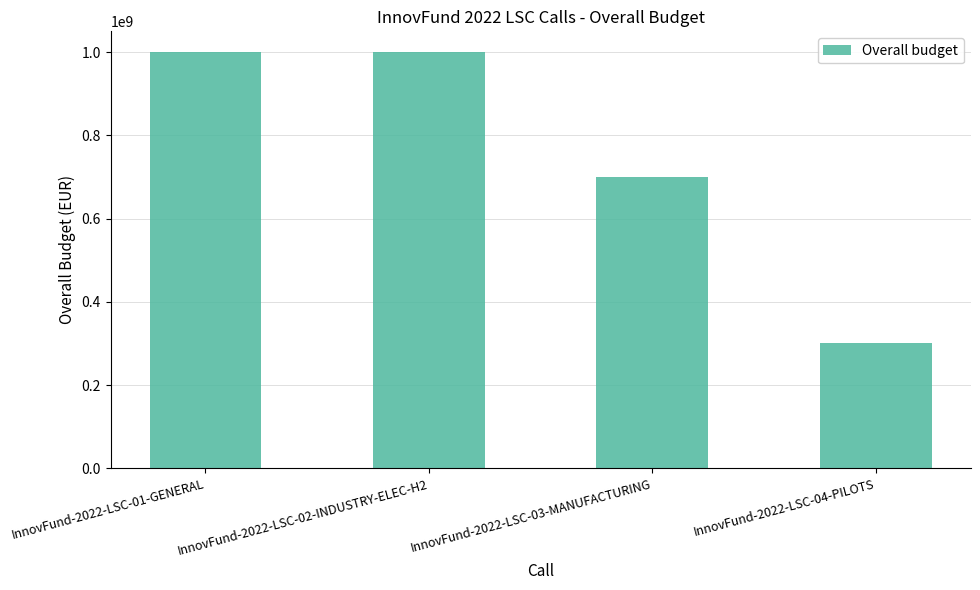

Is it true that the value at InnovFund-2022-LSC-03-MANUFACTURING is 462957694?

False